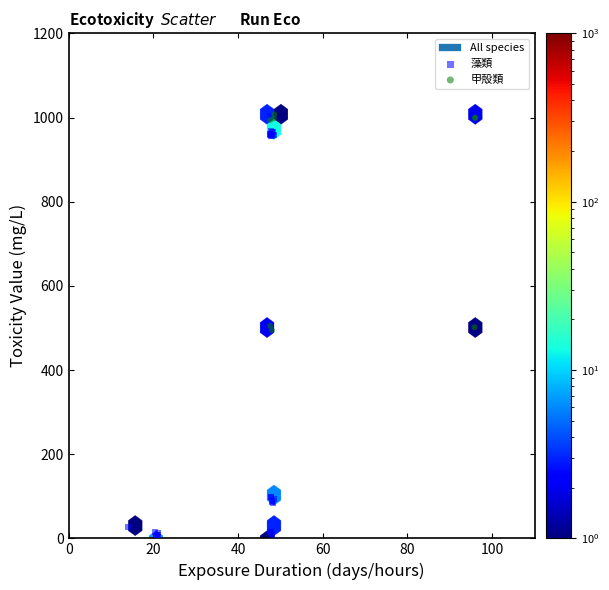

Which series reaches the minimum Y coordinate?

藻類